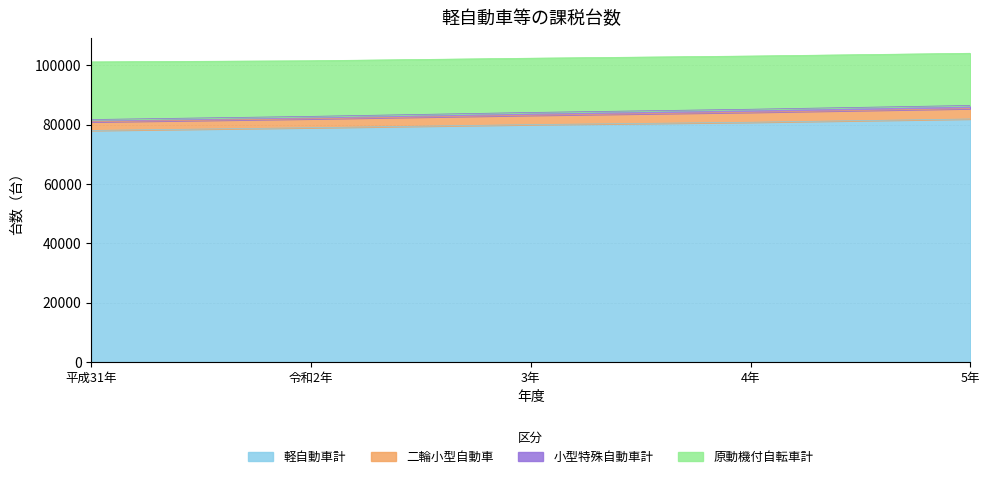

True or false: 軽自動車計 and 原動機付自転車計 intersect in this chart.

False